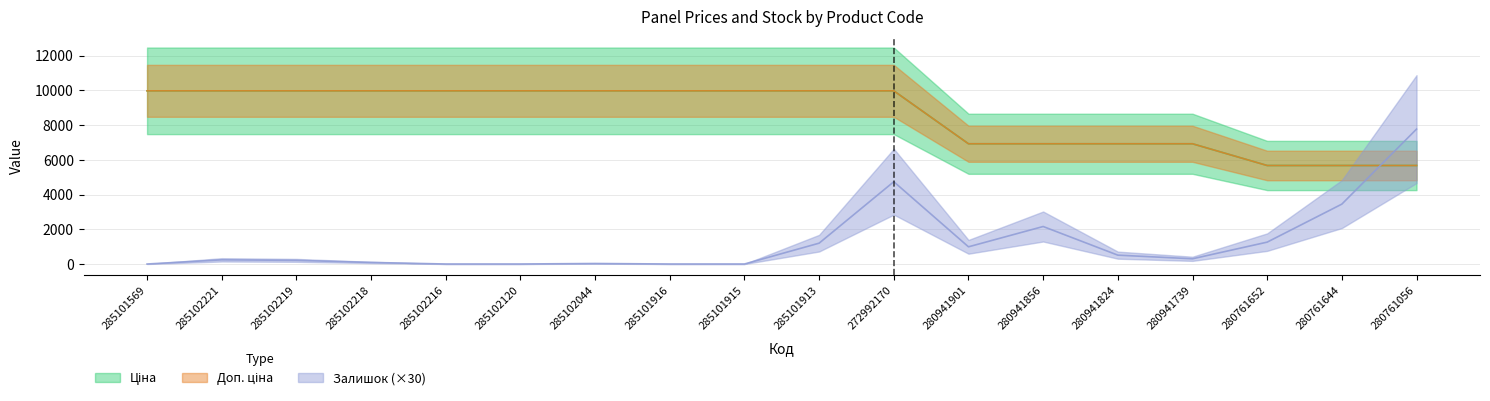

How many data points in Залишок are less than 300?

9